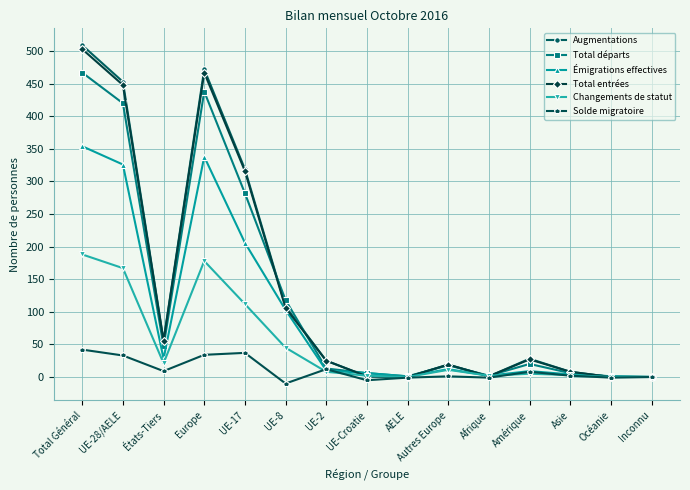

What is the difference between the second highest and minimum values in the Changements de statut series?

178